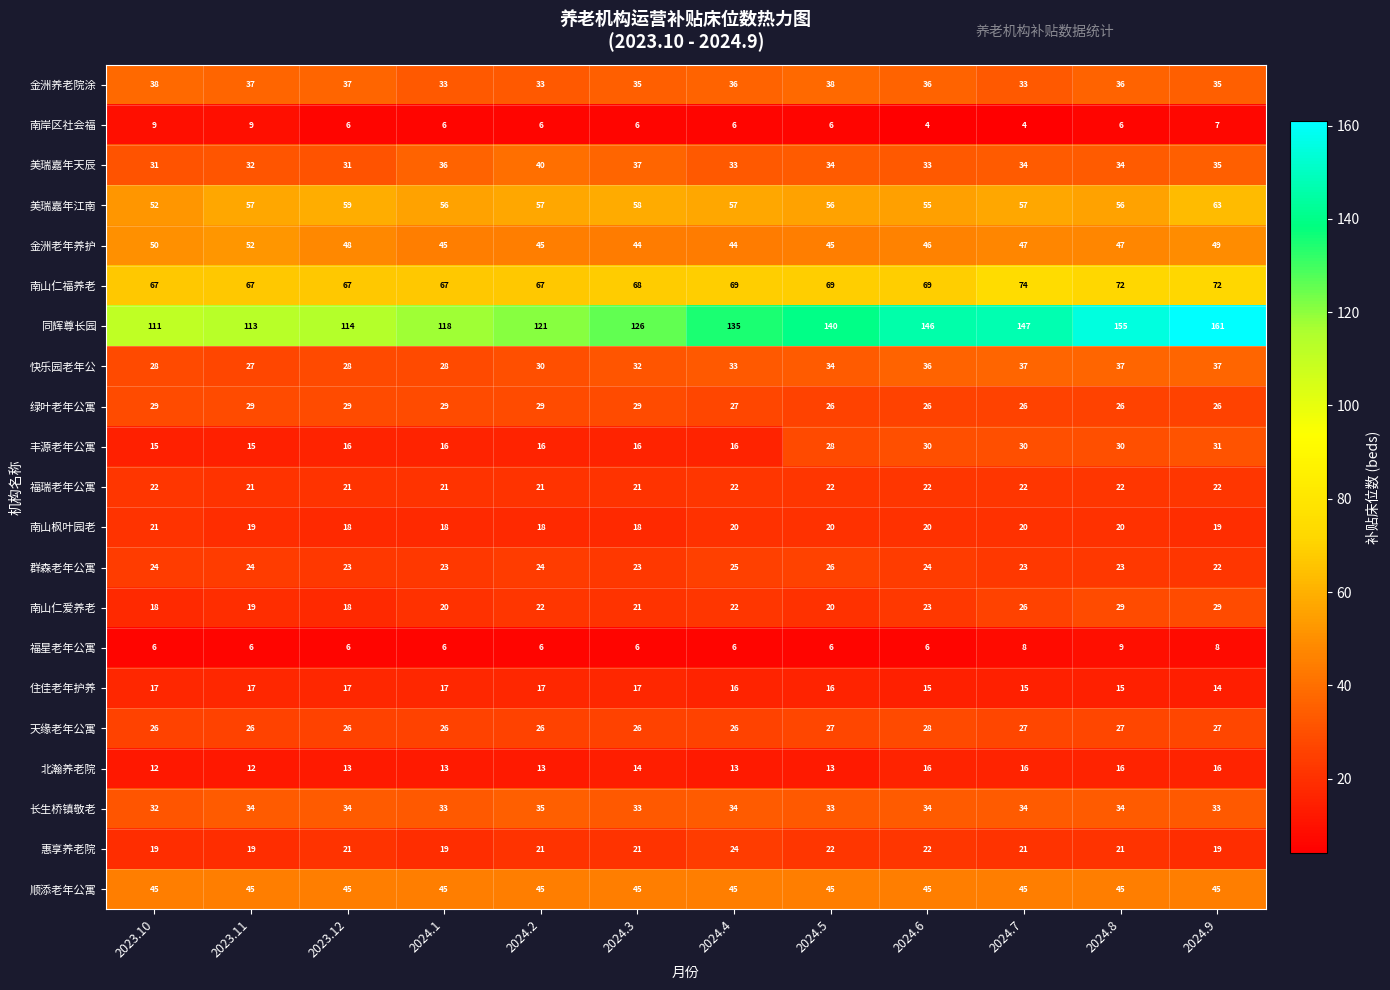

How many data points does each series have?

12